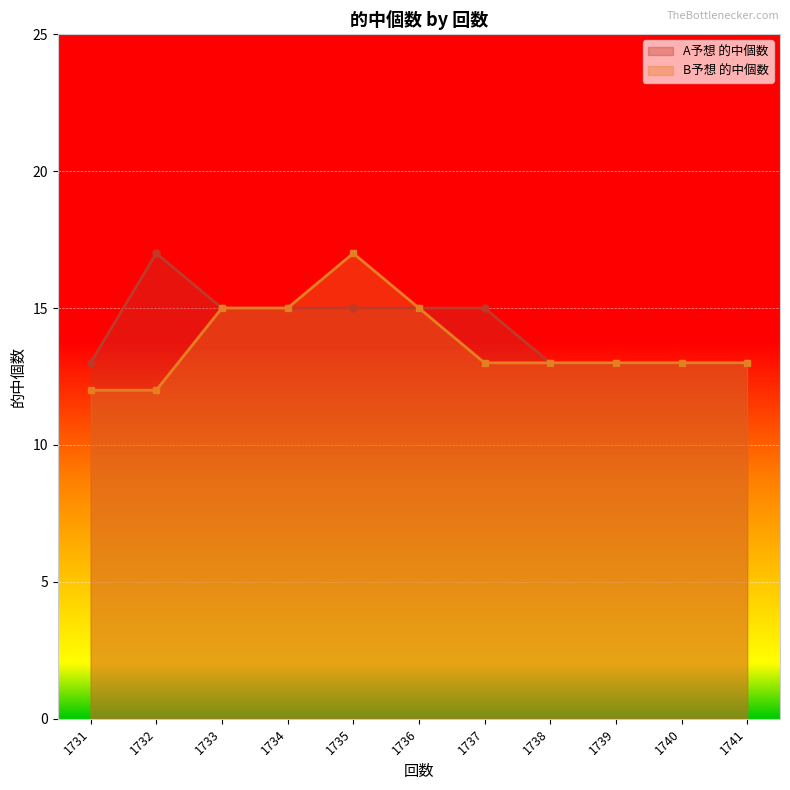

How many B予想 的中個数 values are between 13 and 15?

8